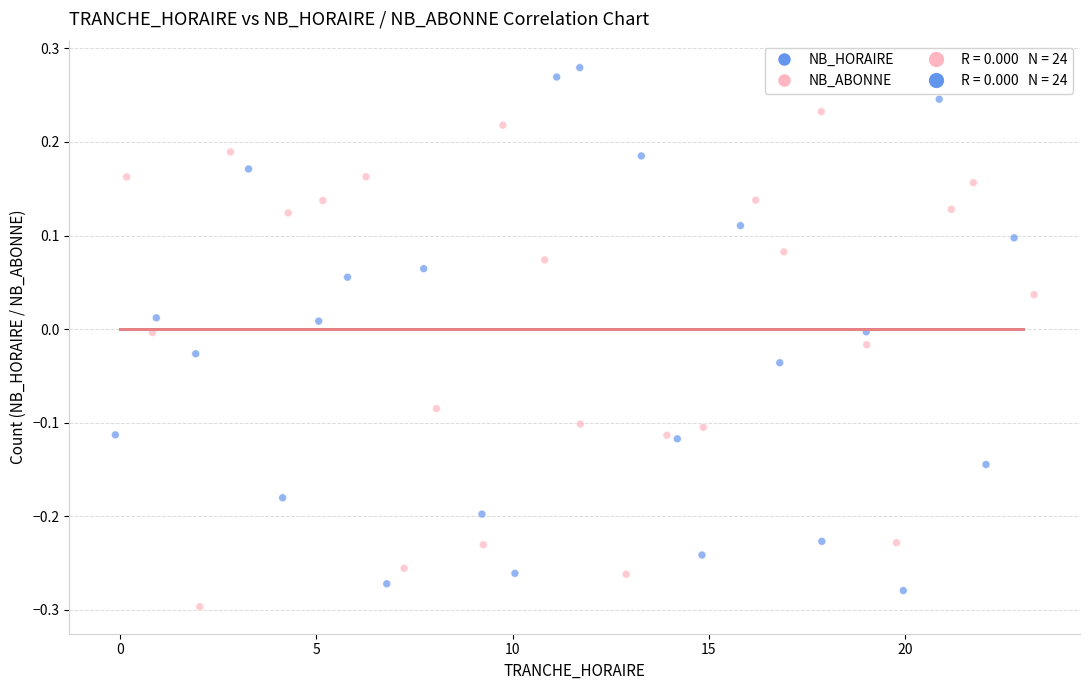

Which series contains the lowest Y value?

NB_ABONNE